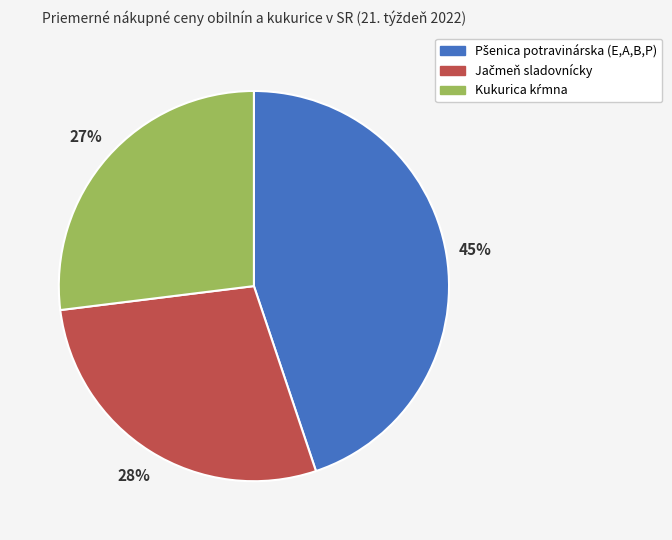

Is there any slice that represents more than half of the pie?

No